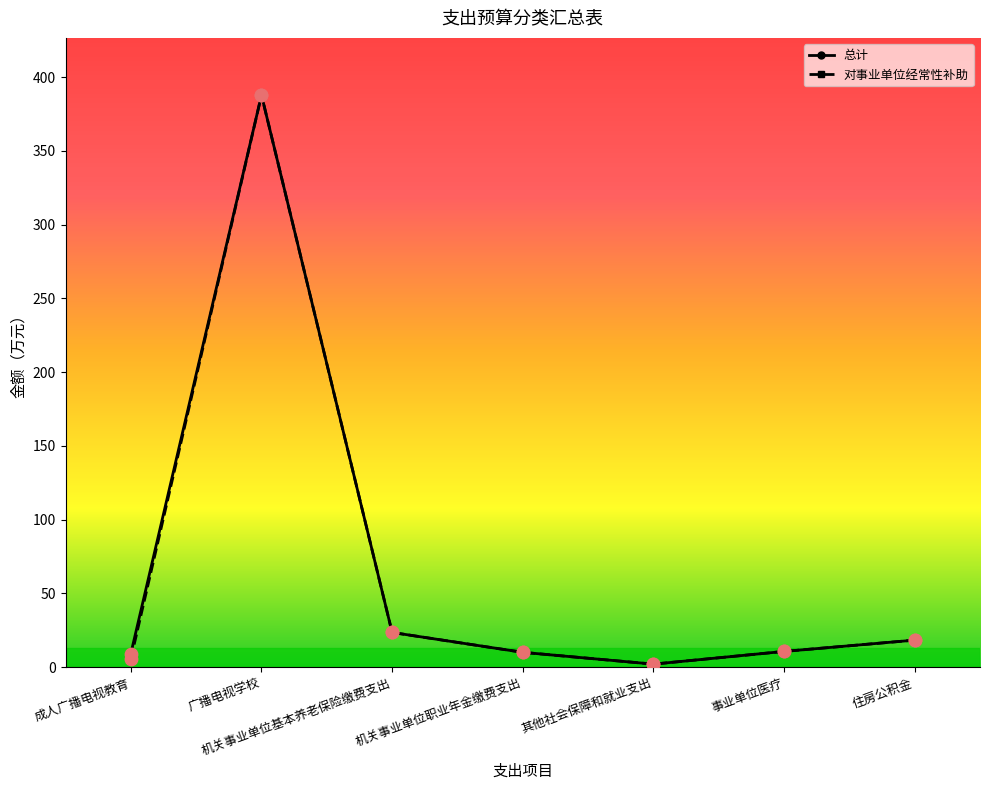

Is it true that 总计 equals 10.6 at 事业单位医疗?

True